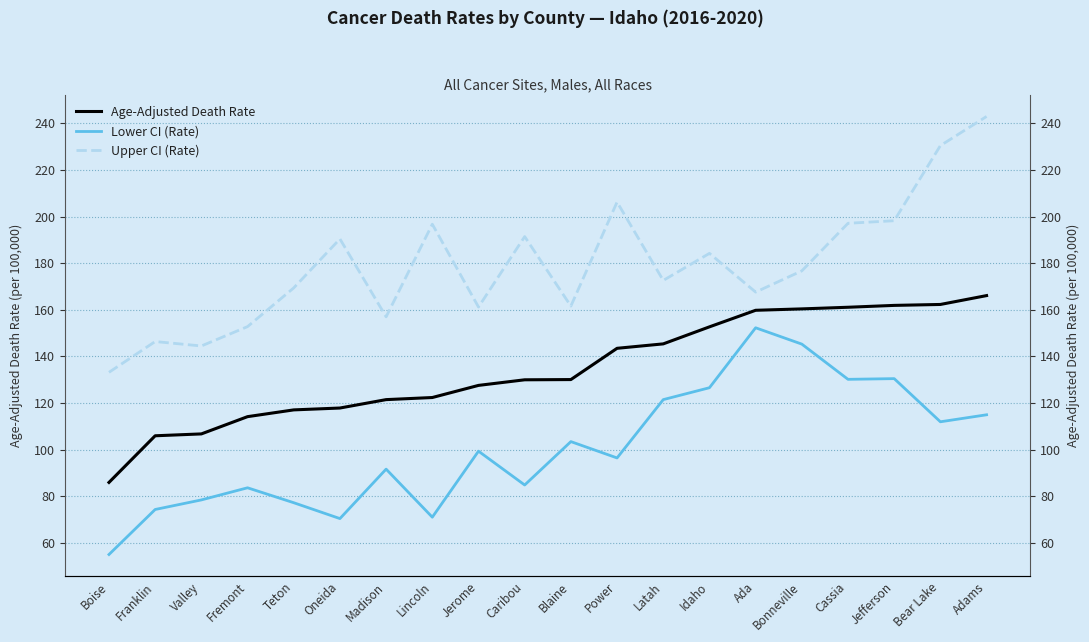

Which series changed the most between Bear Lake and Adams?

Upper CI (Rate)